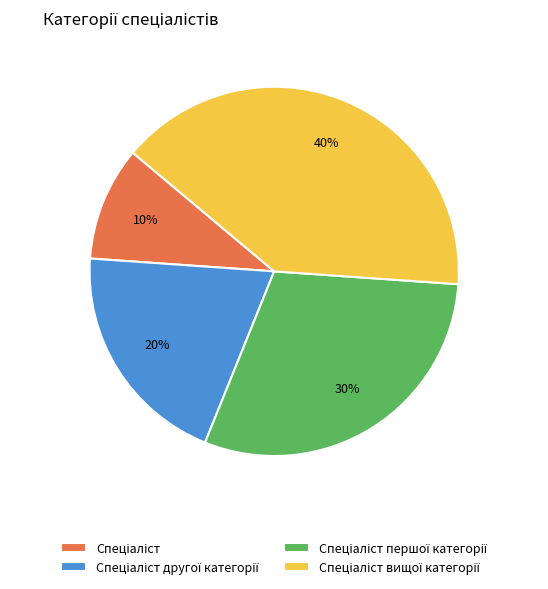

Is there a majority slice in this chart?

No